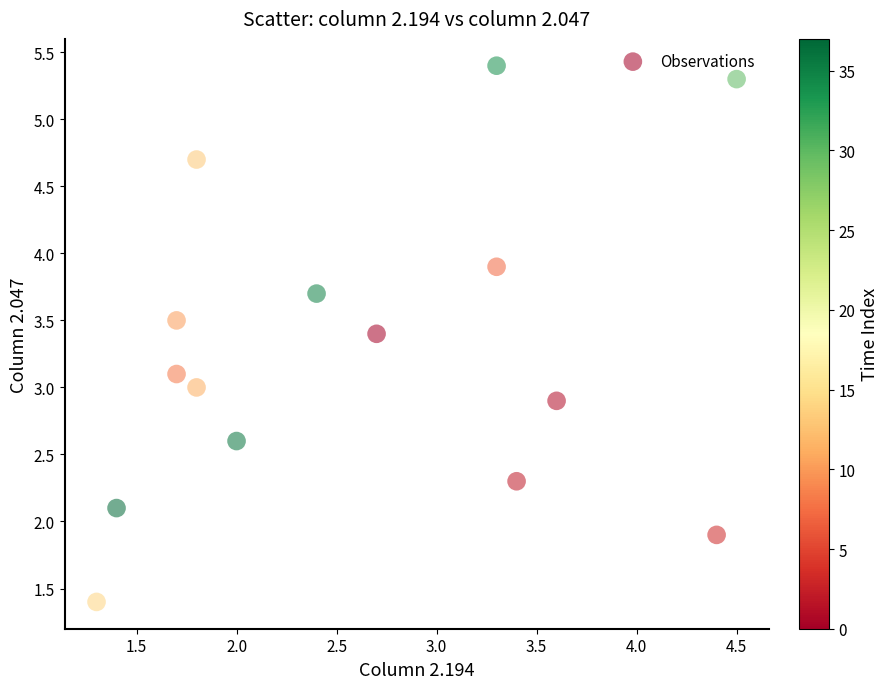

What is the range of Y values (max minus min)?

4.0